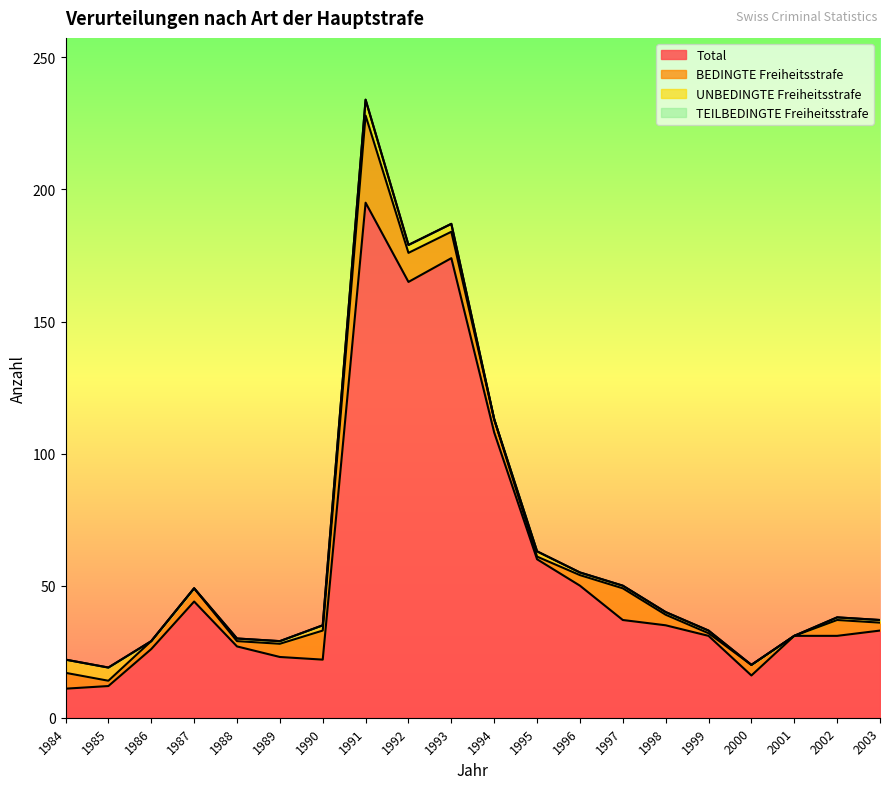

Which has a higher value, 2001 or 1997?

1997